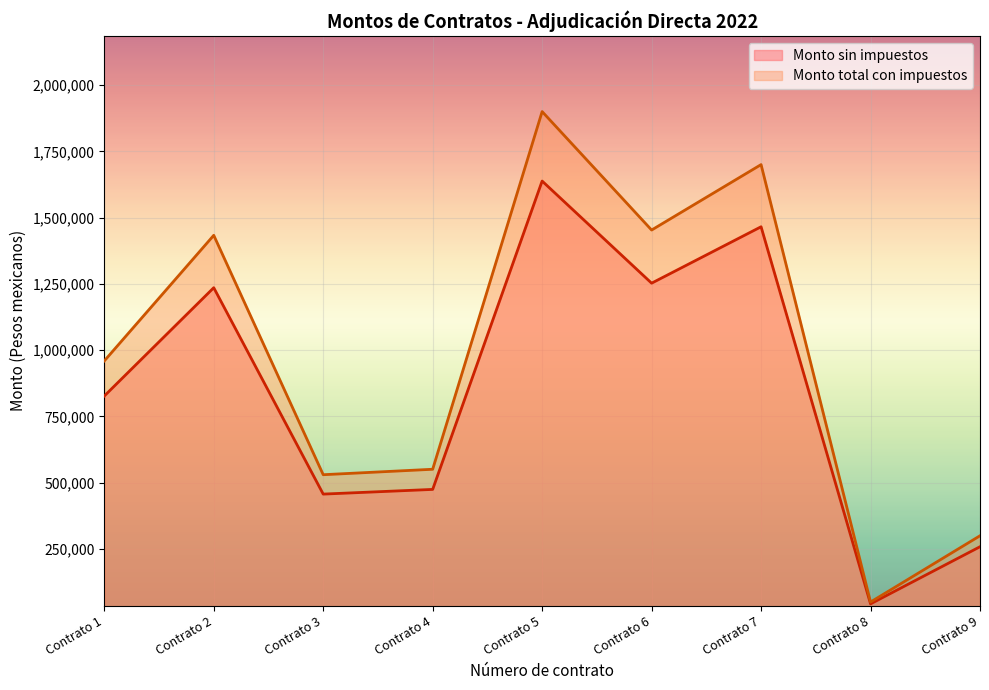

List the labels in order of Monto total con impuestos value, largest first.

Contrato 5, Contrato 7, Contrato 6, Contrato 2, Contrato 1, Contrato 4, Contrato 3, Contrato 9, Contrato 8